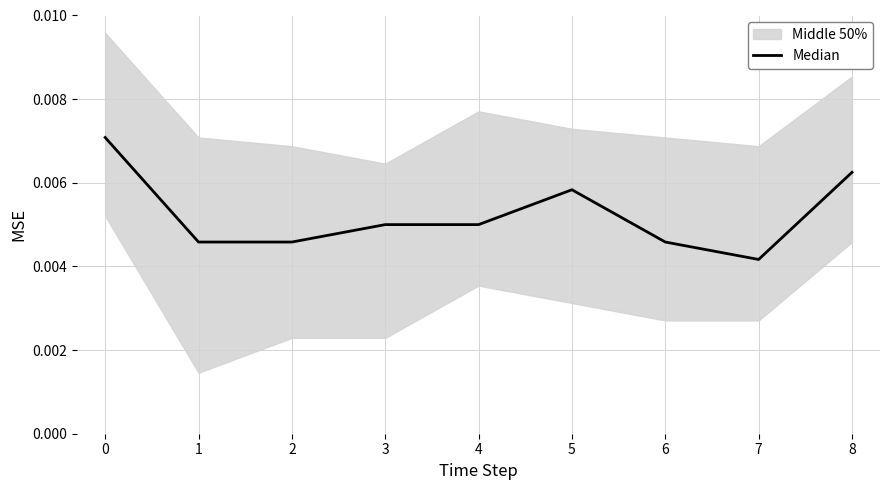

Where is the first local maximum?

5